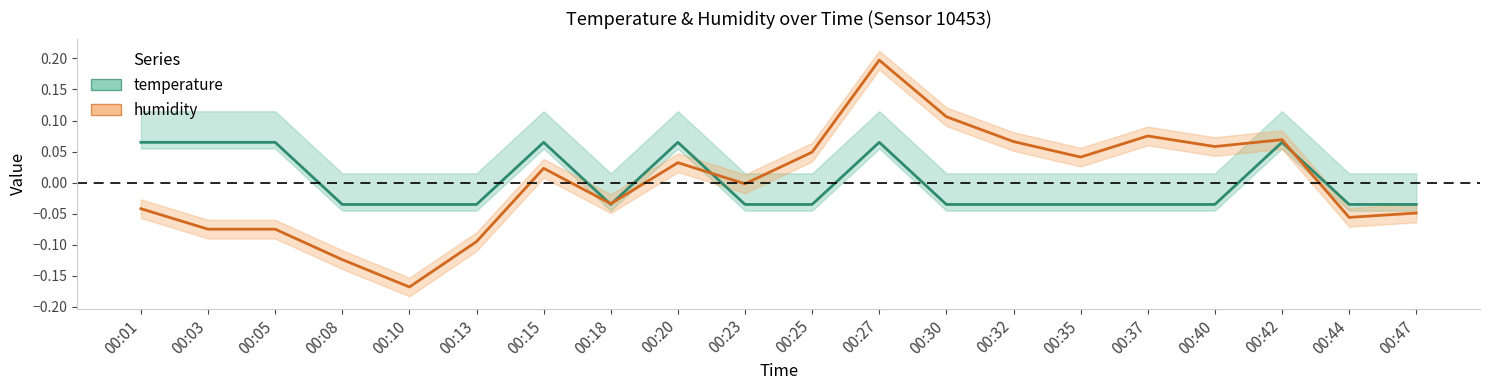

Which series has the largest total across all categories?

temperature